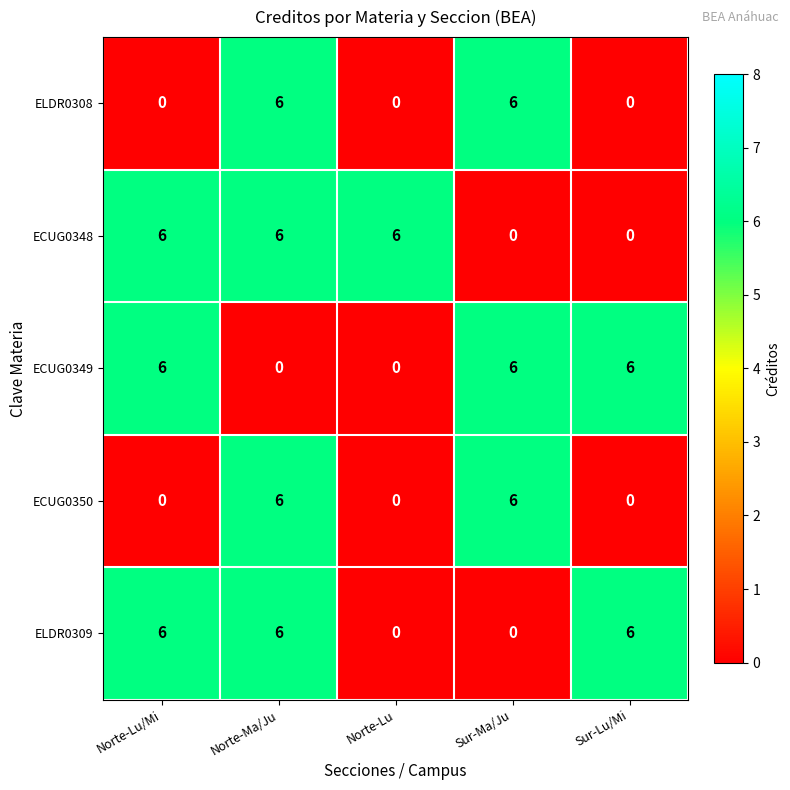

At which category is the sum across all series the highest?

Norte-Ma/Ju